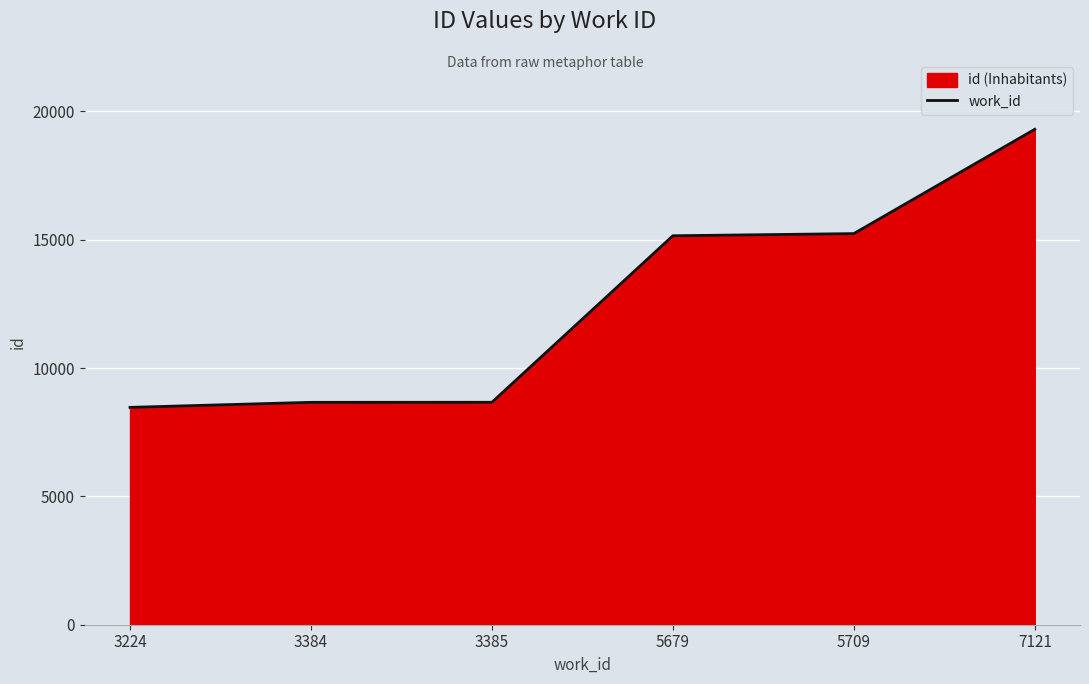

What is the approximate value at 3385?

8666